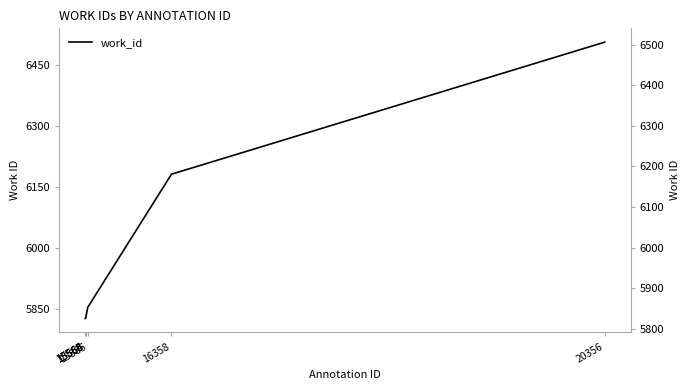

True or false: the data has more than 0 interior local peaks.

False